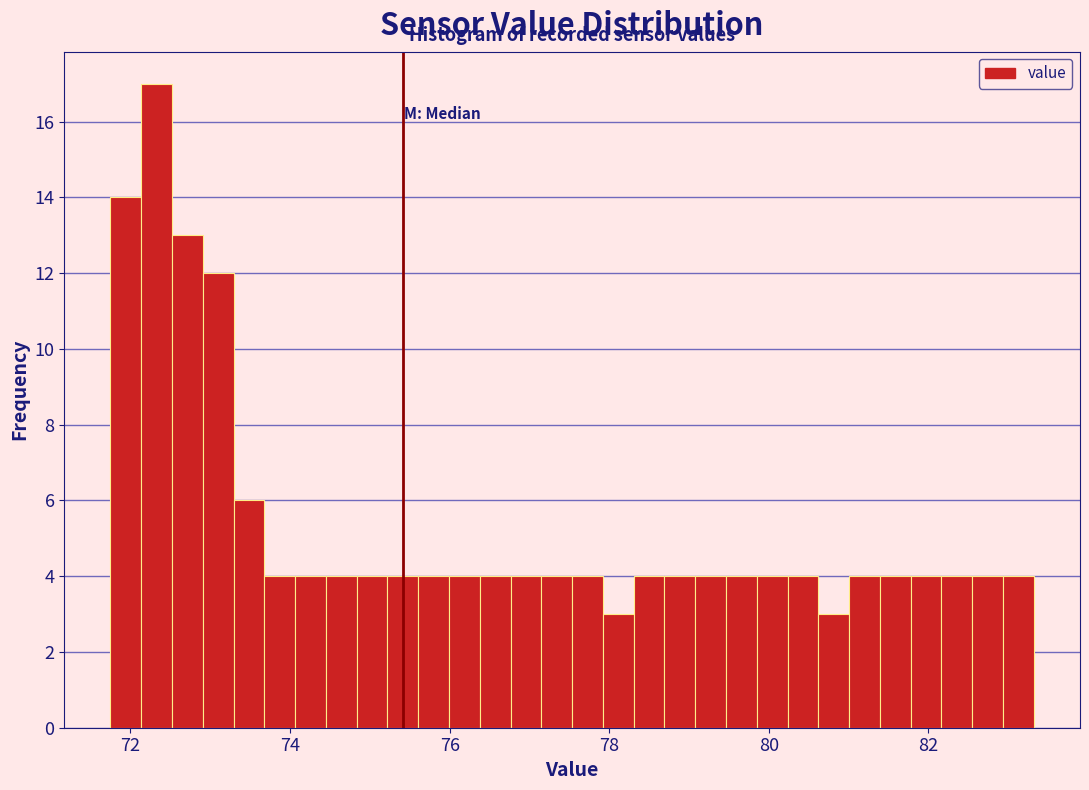

Read against the x-axis, roughly where is the centre of the tallest bar?

72.4